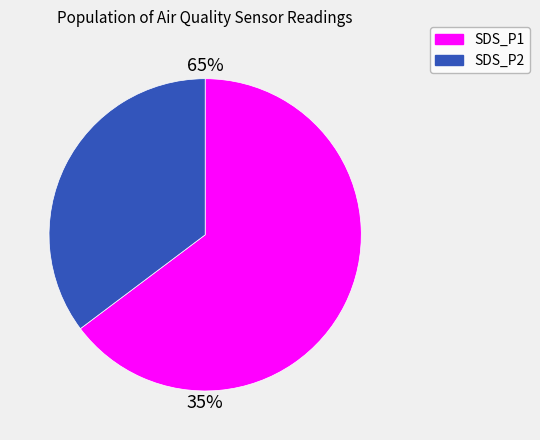

Between SDS_P2 and 4, which series saw the biggest shift?

SDS_P1